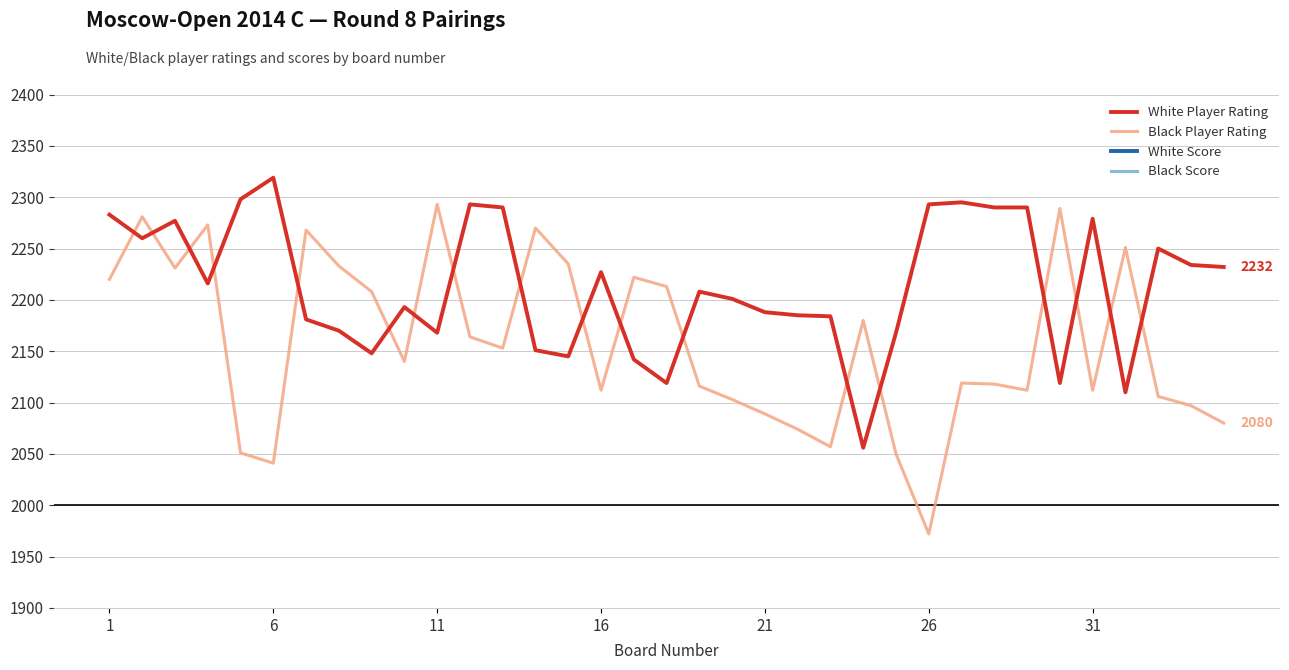

True or false: White Score has more than 1 interior local peaks.

False